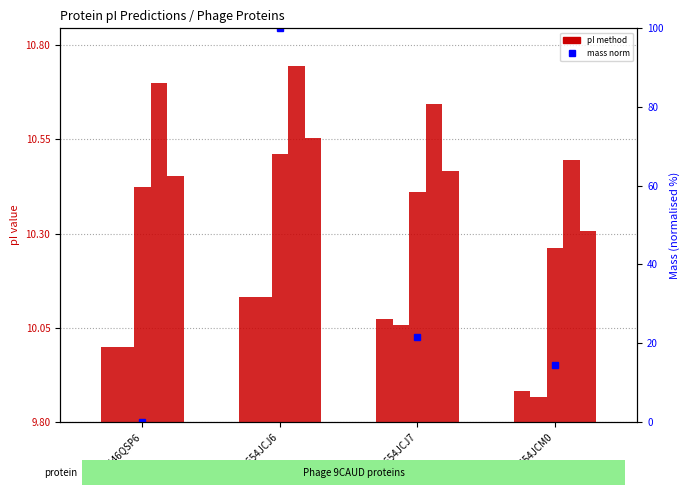

The Dawson series shows 1.0 at A0A654JCJ7. True or false?

False